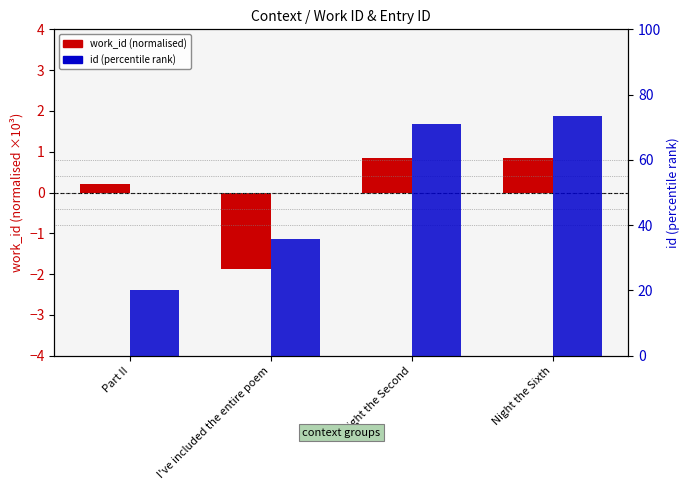

How many distinct data groups are displayed?

2